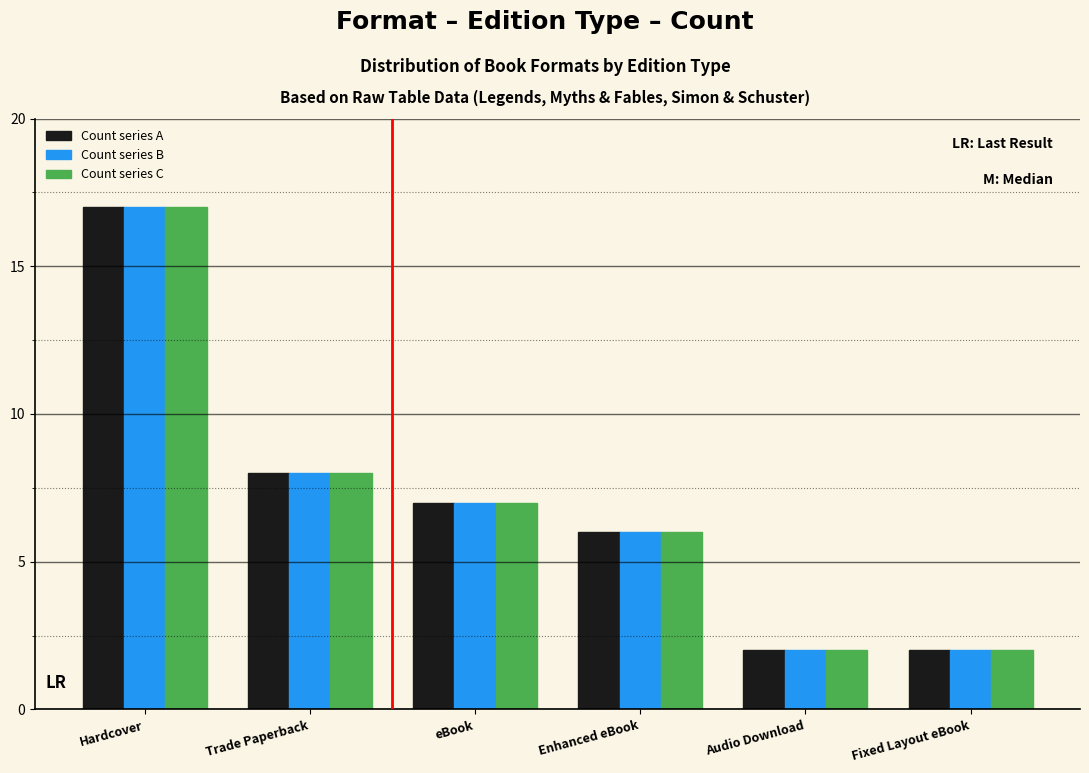

What is the total value across all series at Audio Download?

6